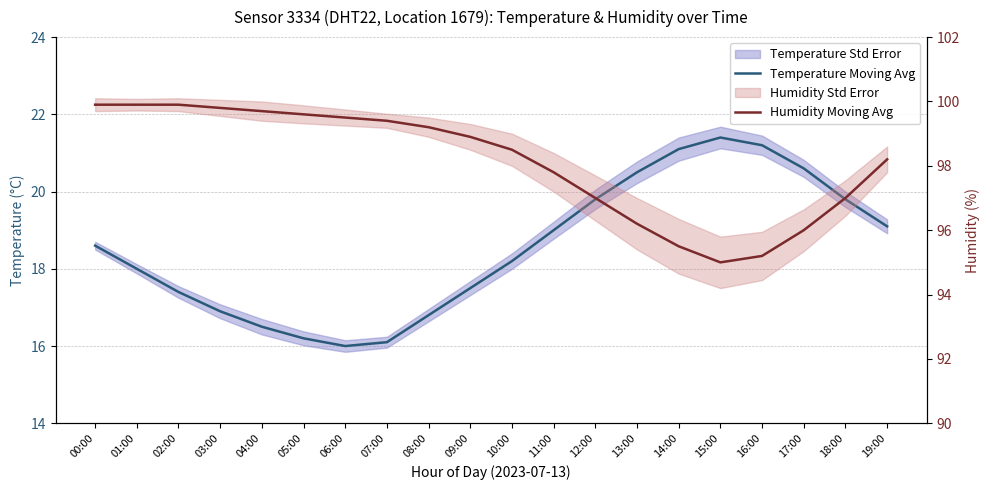

What is the total value across all series at 07:00?

115.5